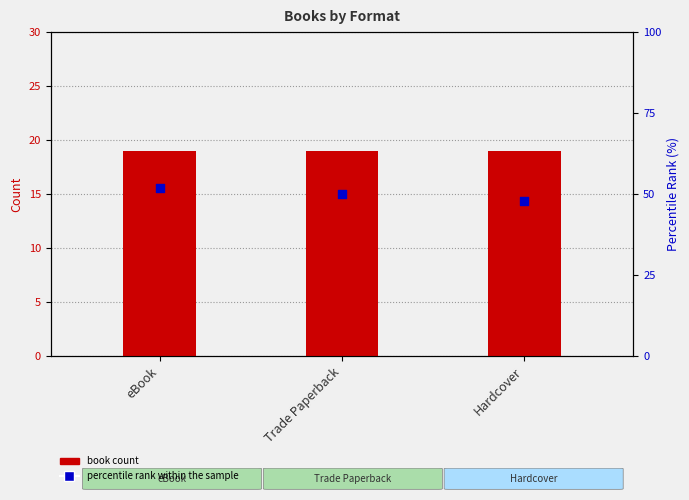

Which series contains the highest Y value?

percentile rank within the sample